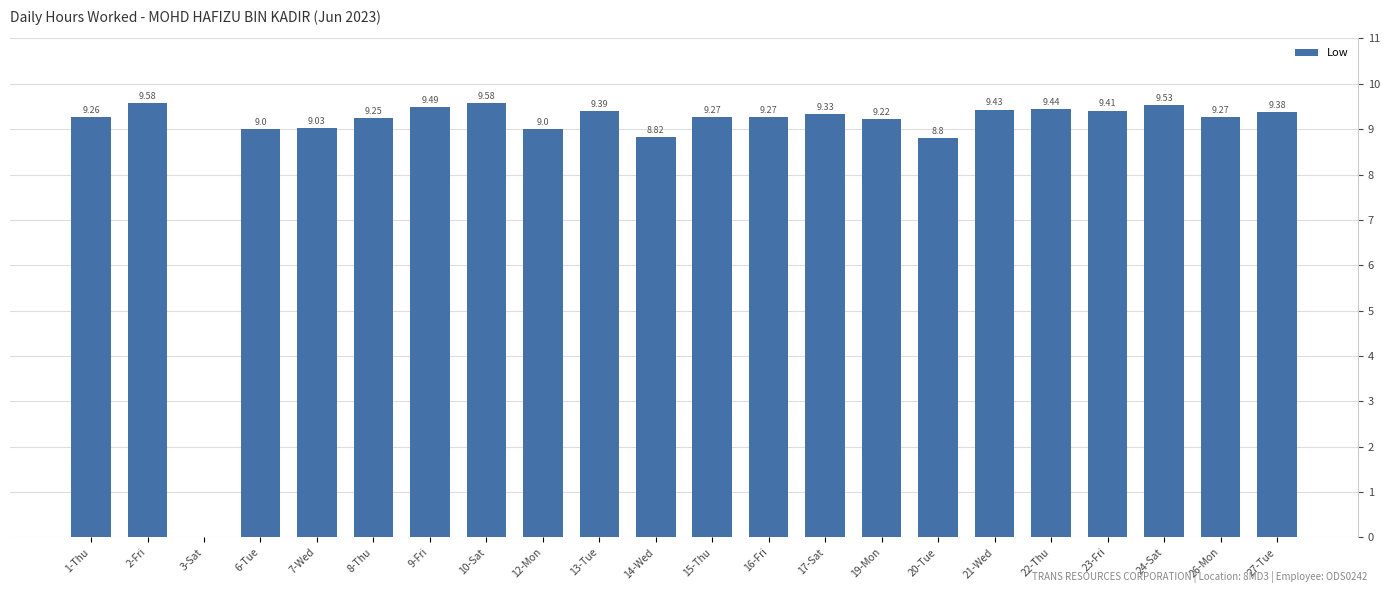

What is the sum of the values at 10-Sat and 9-Fri?

19.1